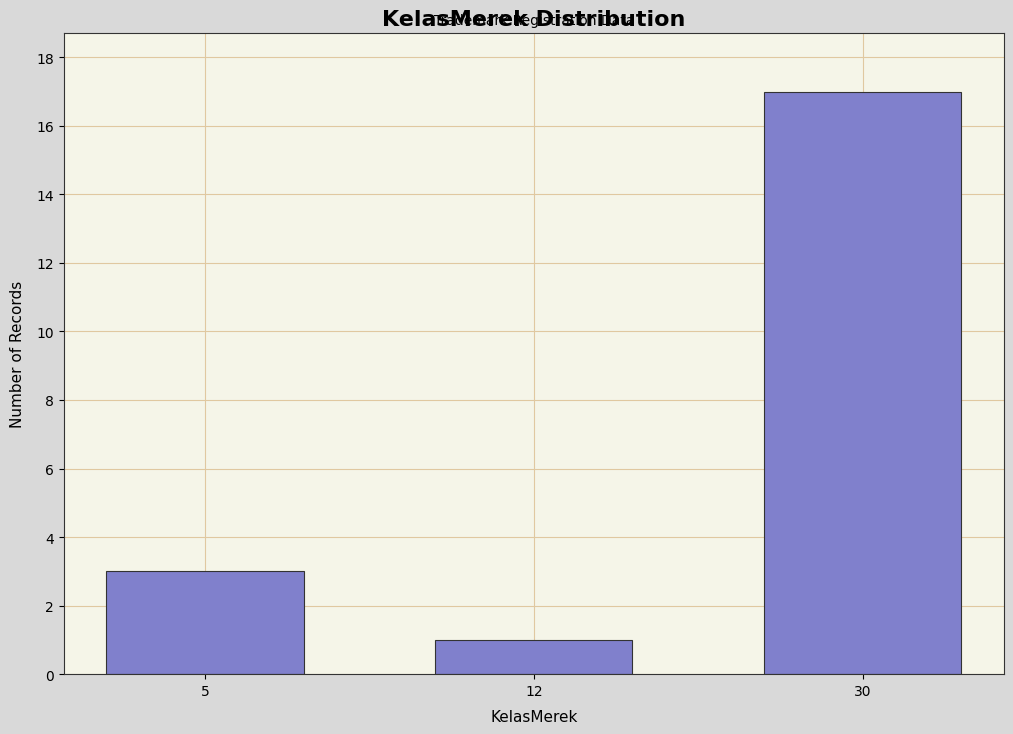

Reading left to right, what are all the values shown in this chart?

3	1	17